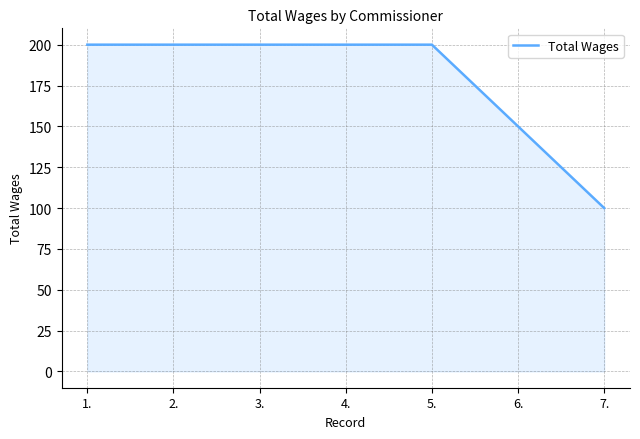

The chart shows a value of 328 at 4.. True or false?

False